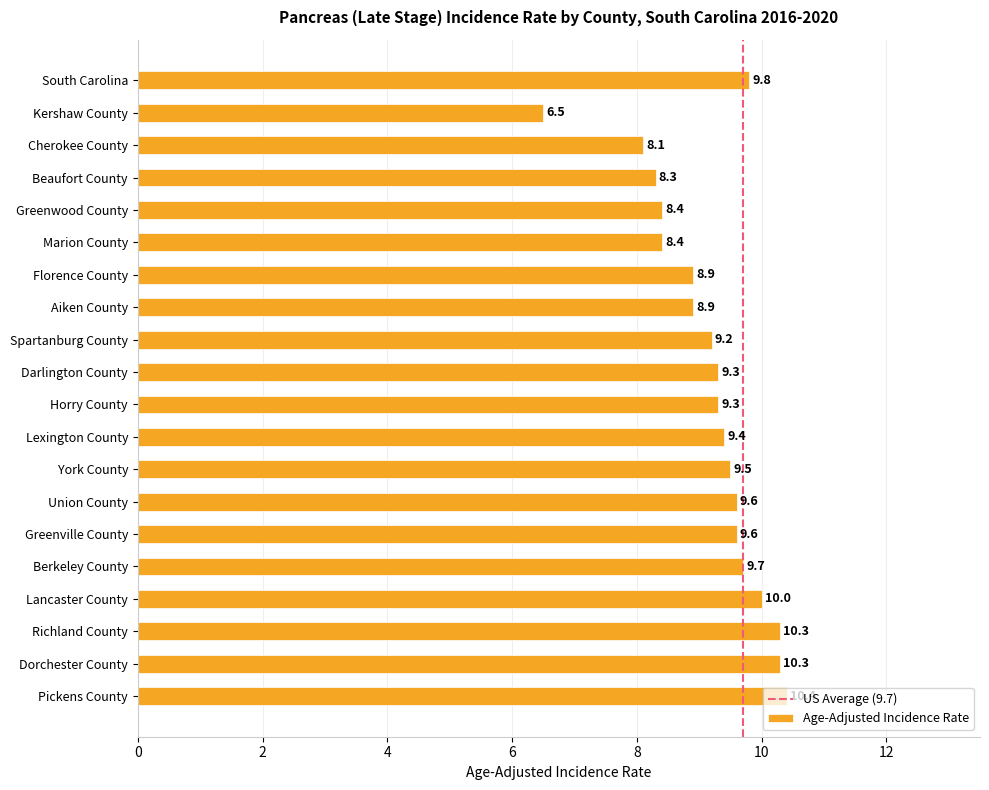

What value does the data have at Kershaw County?

6.5